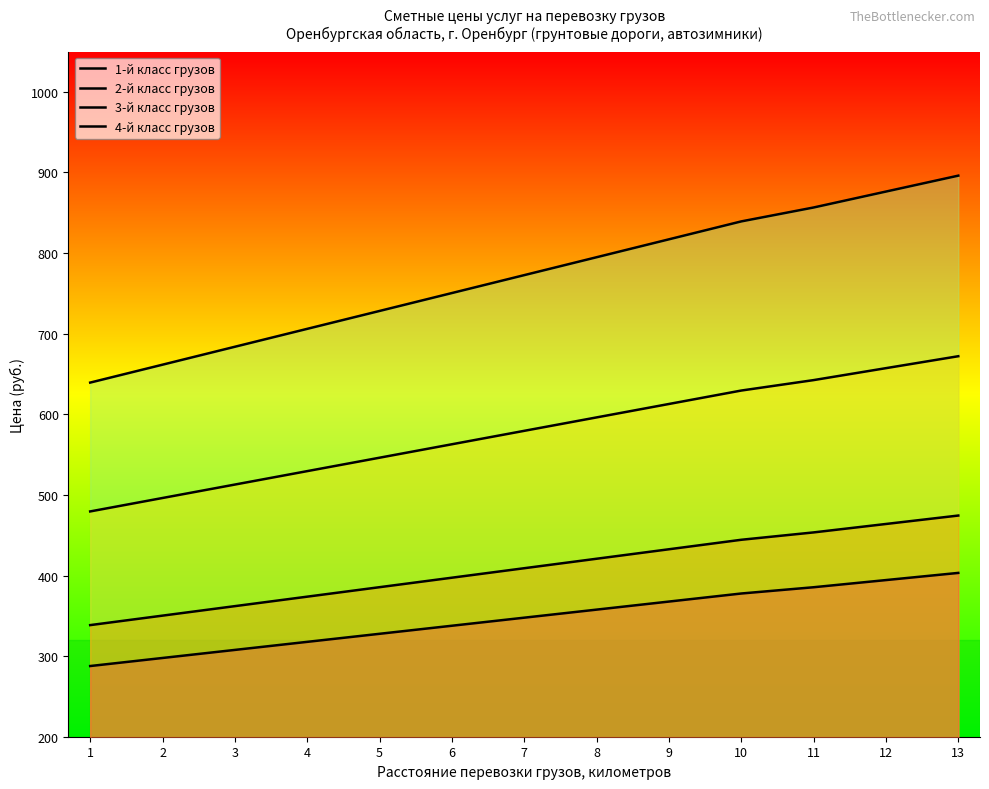

Does the chart have visible grid lines?

No